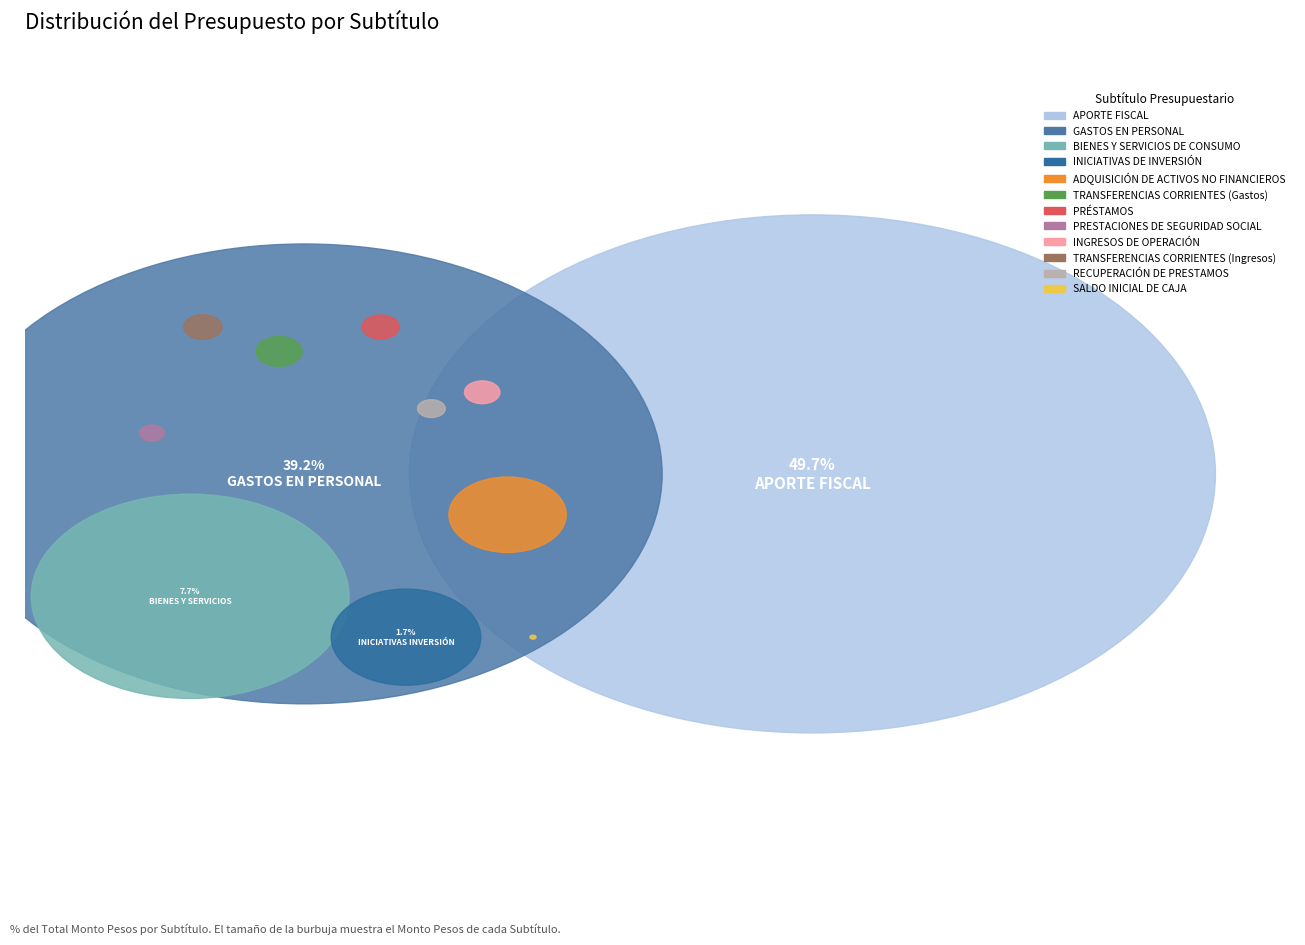

To the nearest percent, what is the difference between the ADQUISICIÓN DE ACTIVOS NO FINANCIEROS and APORTE FISCAL slice percentages?

49%